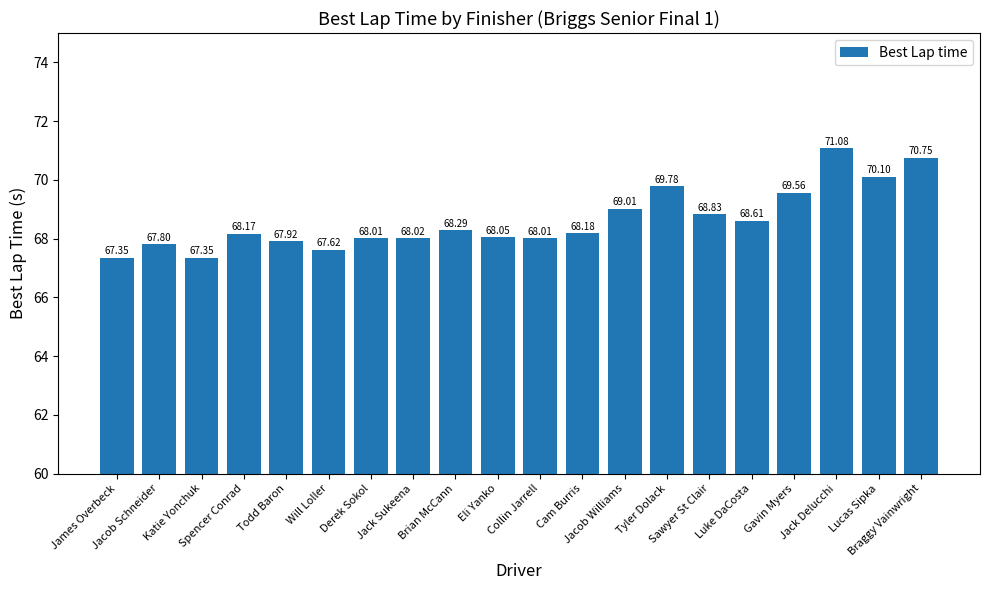

What is the sum of all values?

1372.5